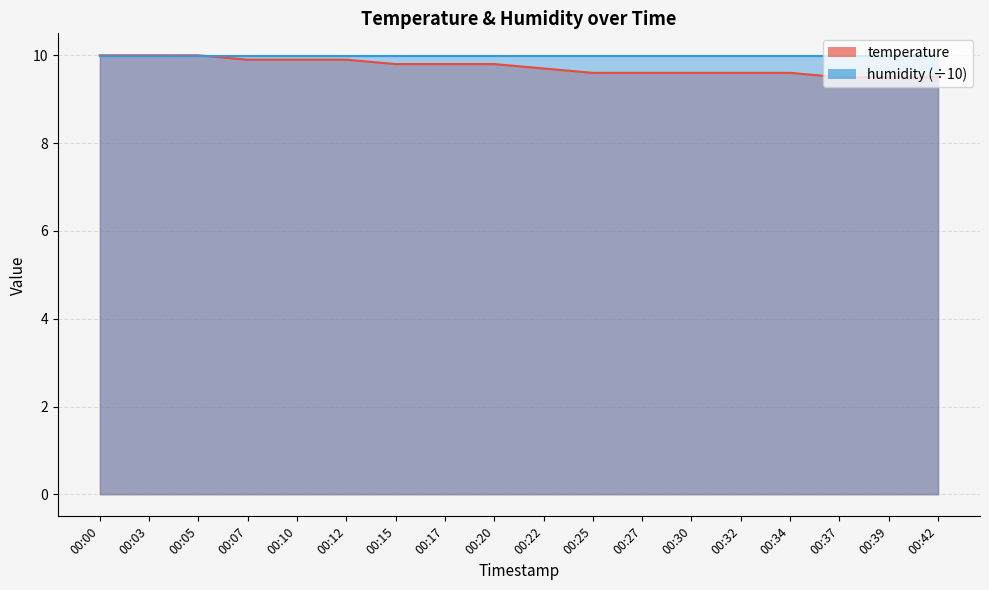

What value does the data have at 00:37?

9.5